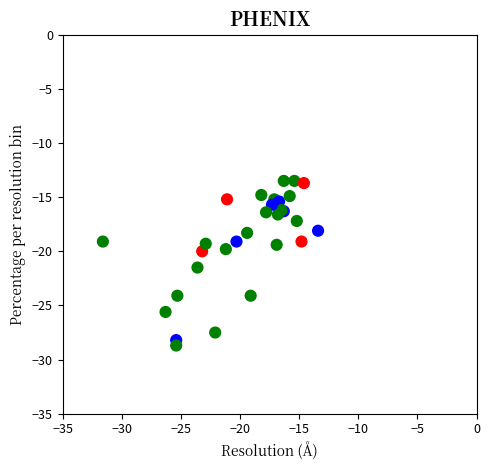

What Y value in the scatter plot is closest to -21?

-21.5